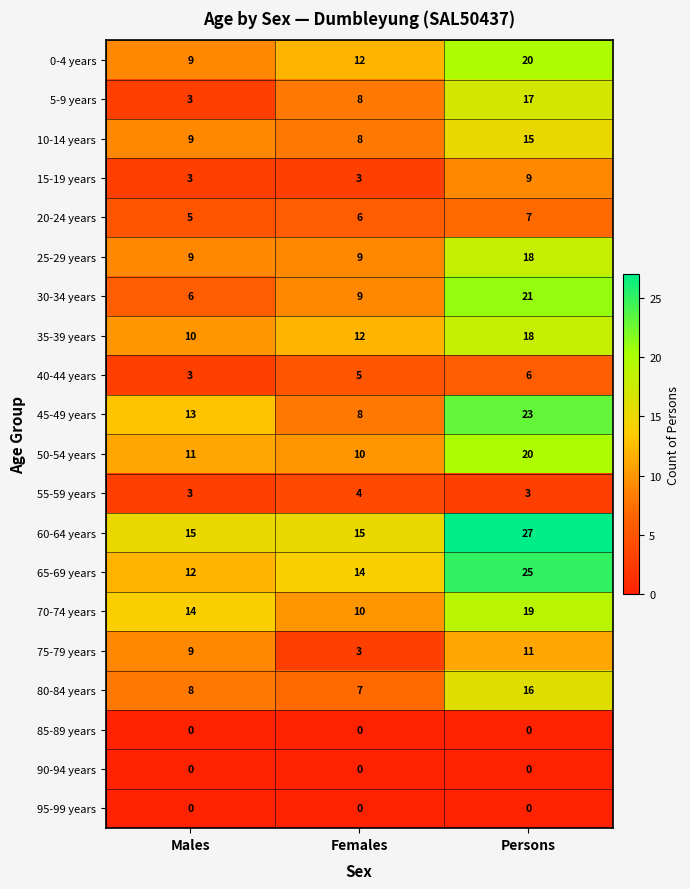

How many series are shown in this chart?

20